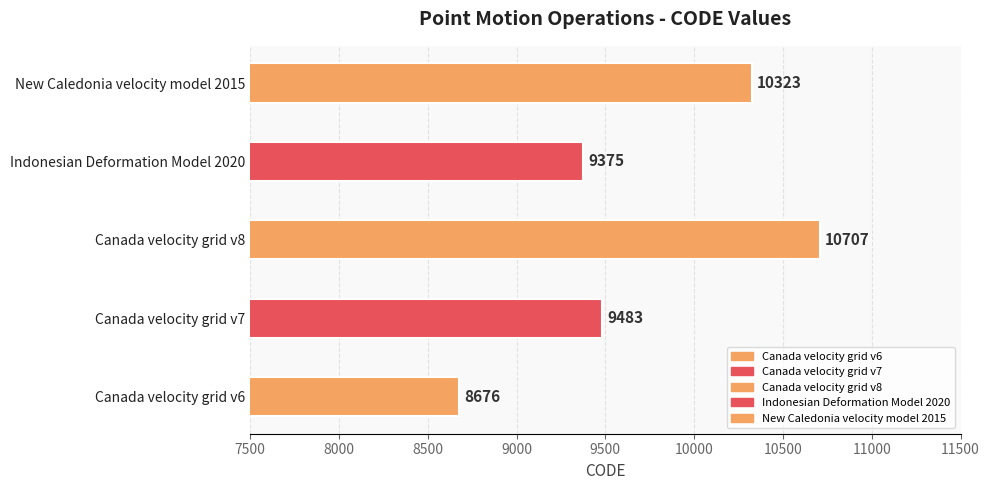

What is the change in value from Canada velocity grid v6 to New Caledonia velocity model 2015?

+1647